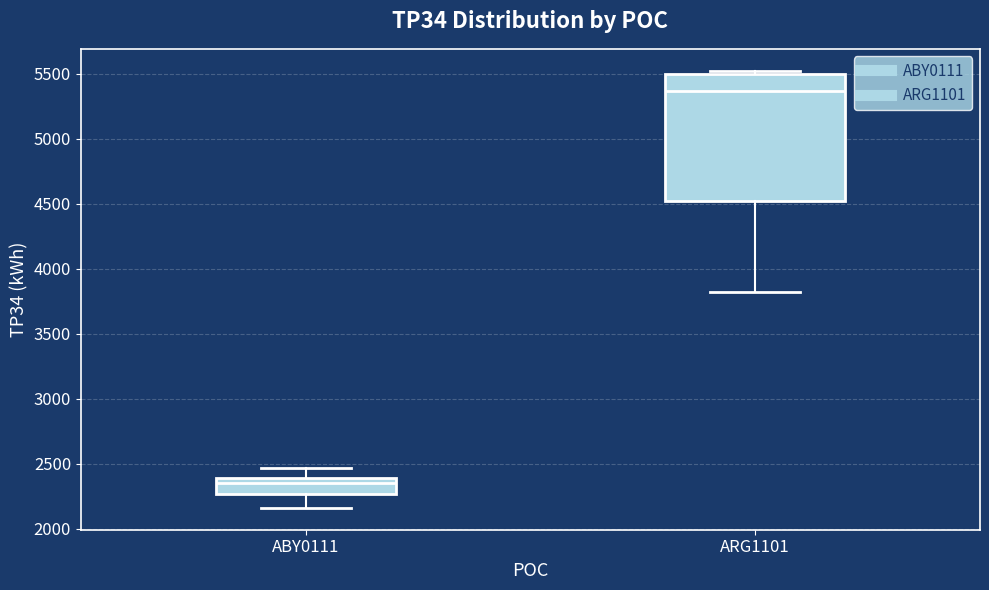

Reading left to right, read every box against the y-axis: the position of its median line, the range the box covers, and the ends of its whiskers. The values are not printed on the chart, so give them approximately, as read against the axis.

ABY0111: median 2350, box 2250 to 2400, whiskers 2150 to 2450
ARG1101: median 5350, box 4550 to 5500, whiskers 3800 to 5500 (just above the box's upper edge)